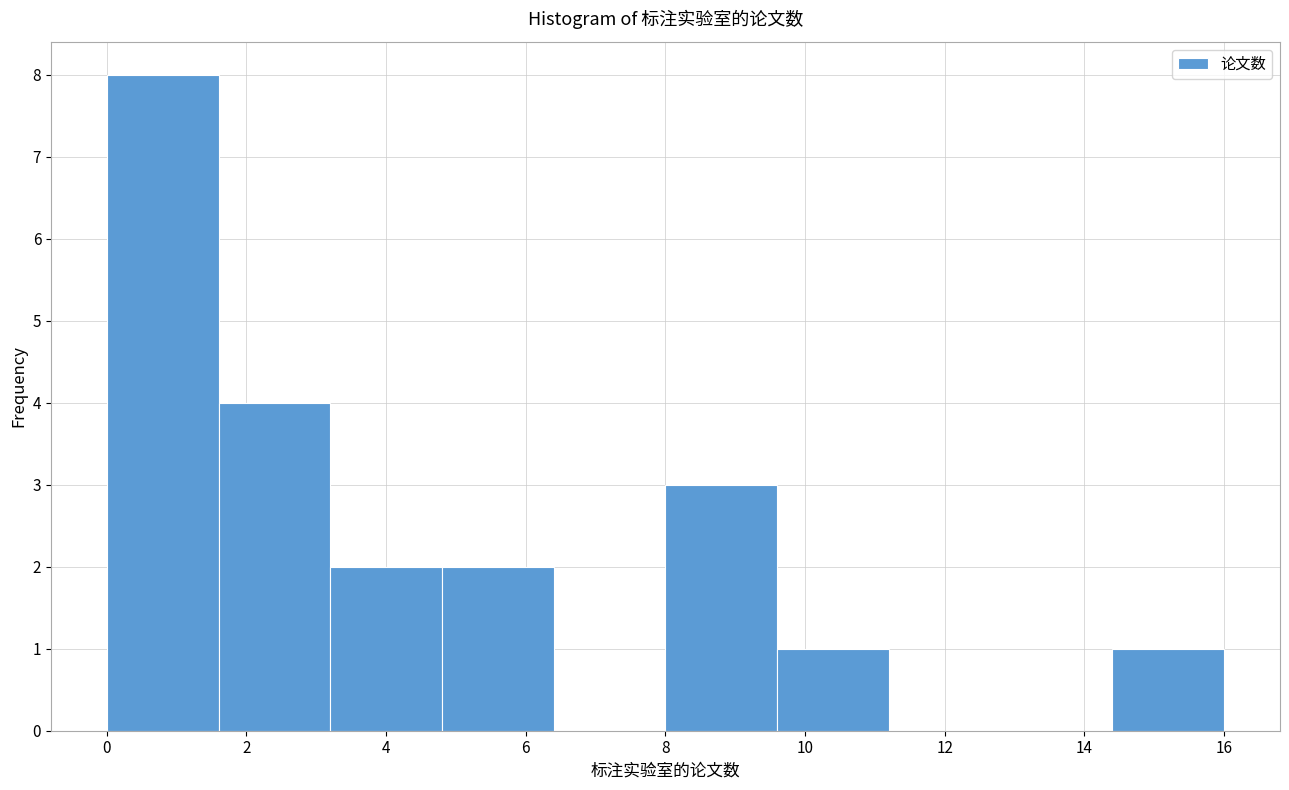

Reading left to right, list every bar in this chart as the range it spans on the x-axis followed by its height. The values are not printed on the chart, so give them approximately, as read against the axis.

0.0 to 1.6: 8
1.6 to 3.2: 4
3.2 to 4.8: 2
4.8 to 6.4: 2
6.4 to 8.0: 0
8.0 to 9.6: 3
9.6 to 11.2: 1
11.2 to 12.8: 0
12.8 to 14.4: 0
14.4 to 16.0: 1